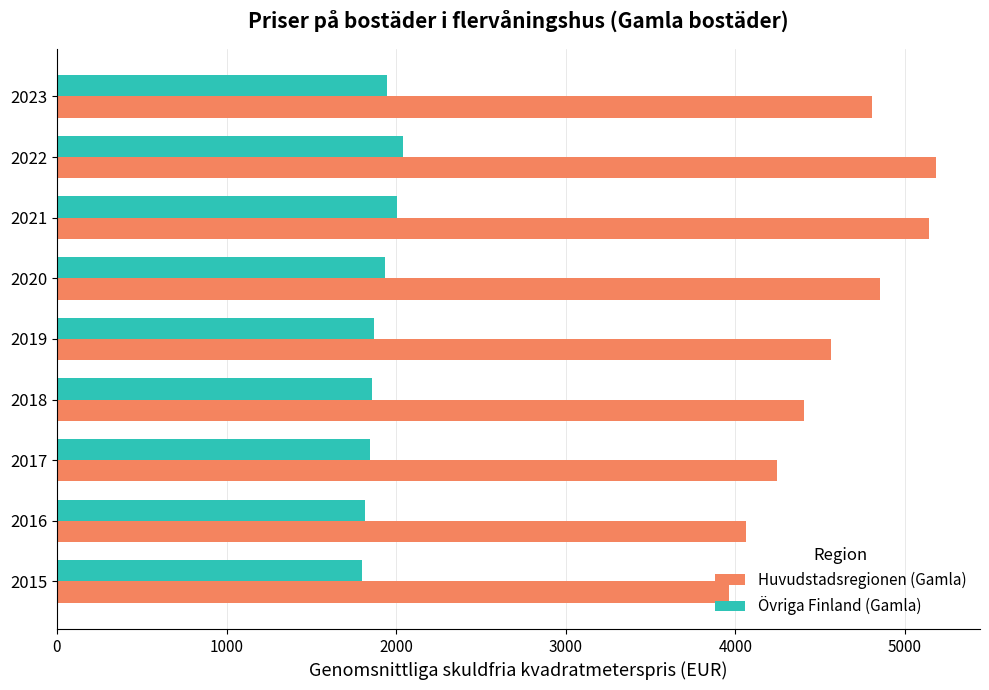

Which series has the largest total across all categories?

Huvudstadsregionen (Gamla)